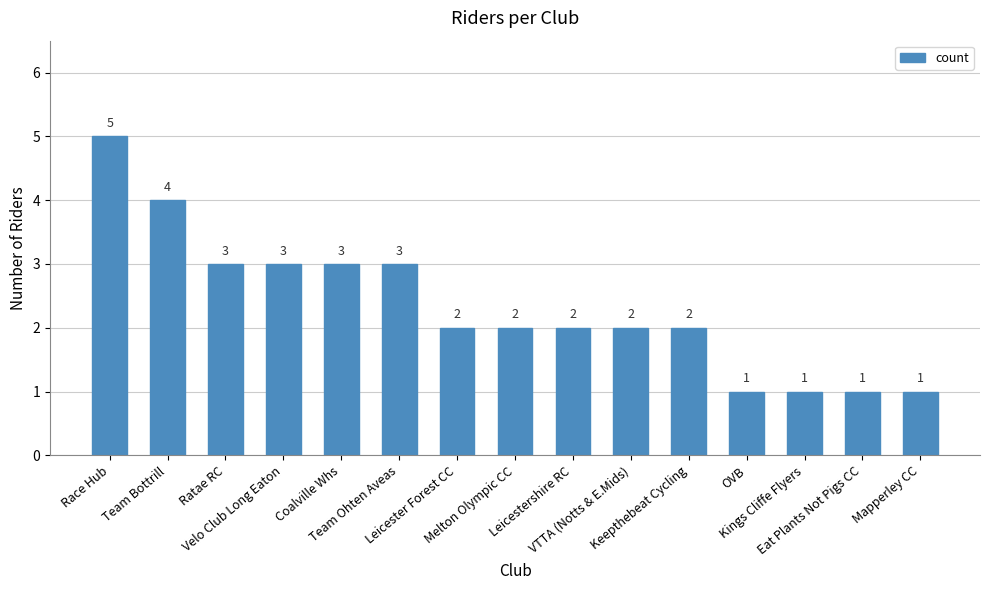

What is the difference between the maximum and minimum values?

4